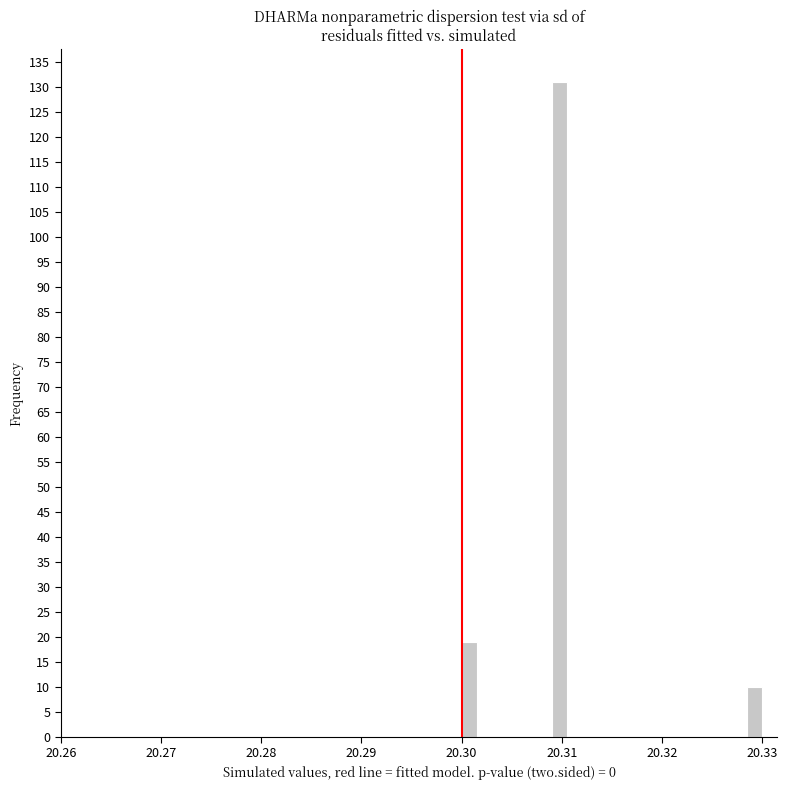

Around what value on the x-axis is the tallest bar? Give the approximate position of its centre, as read against the axis.

20.310